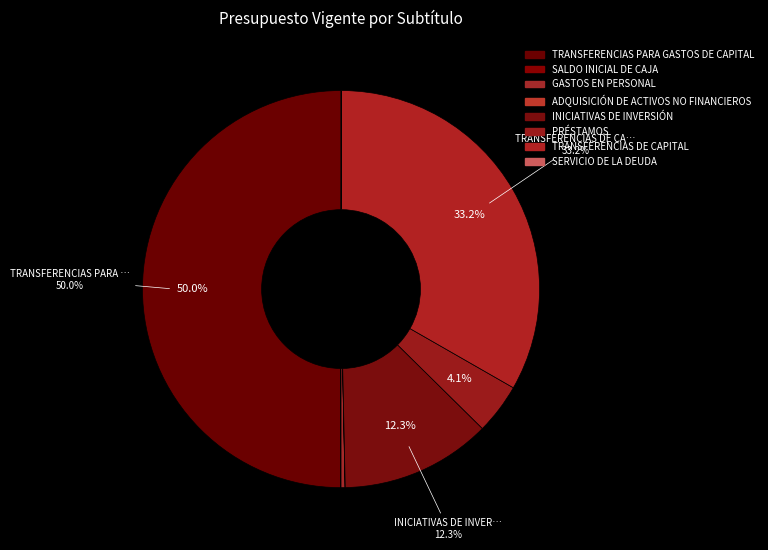

How many segments does this pie chart have?

8